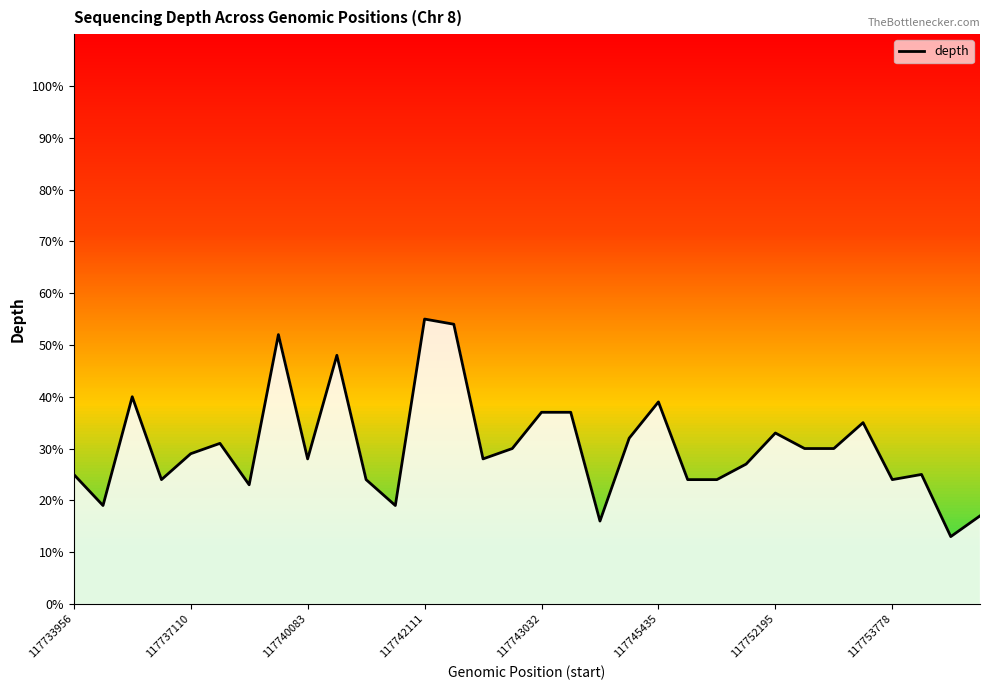

What is the minimum value shown in the chart?

13